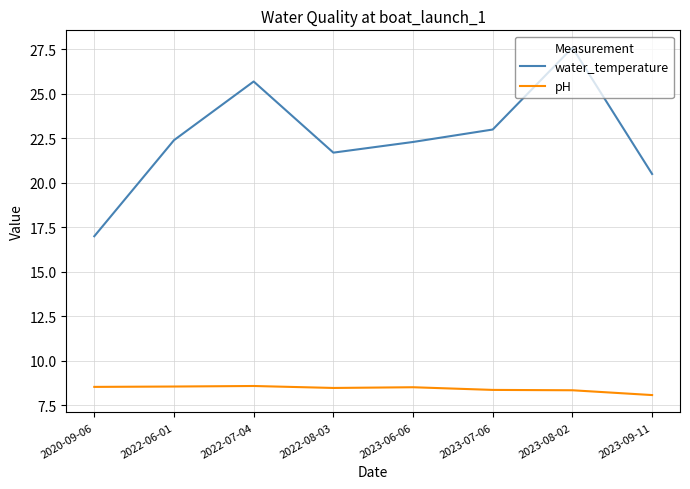

At how many categories does at least one series exceed 24?

2